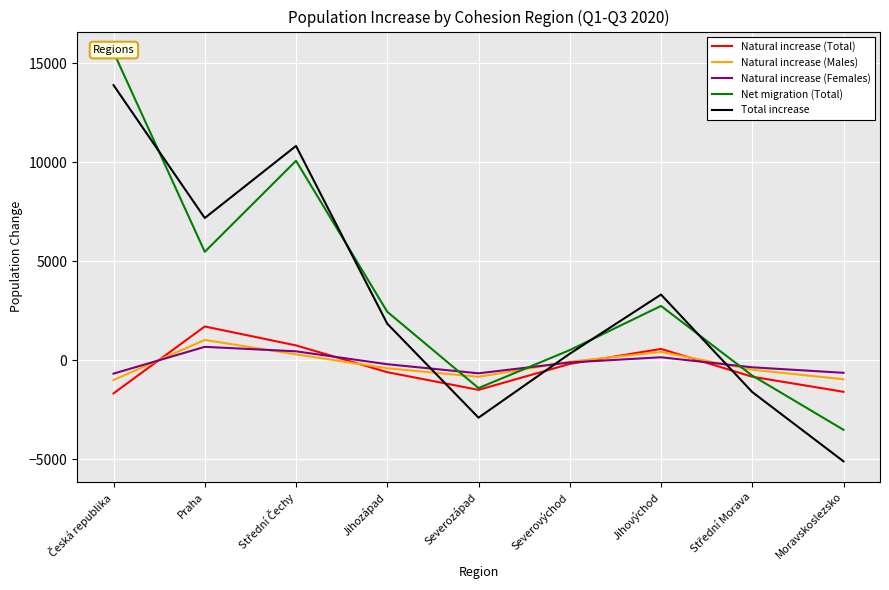

At Praha, list the series in order from smallest to largest.

Natural increase (Females), Natural increase (Males), Natural increase (Total), Net migration (Total), Total increase